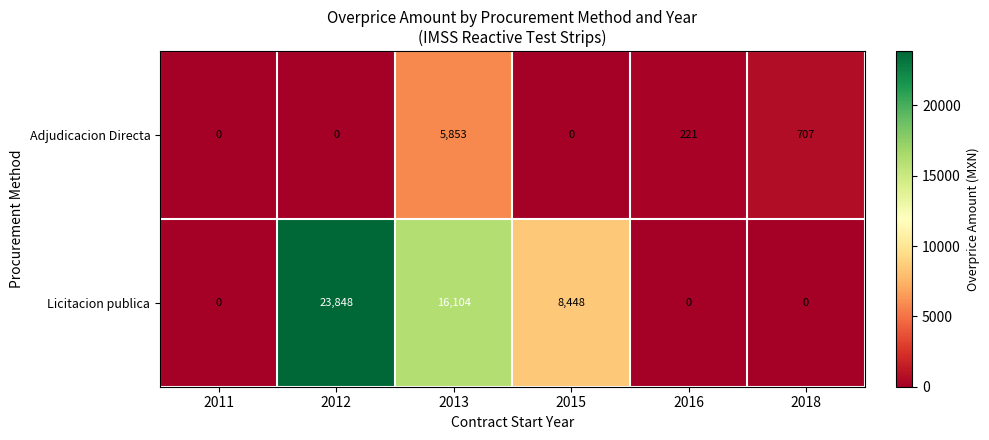

How many data points does each series have?

6